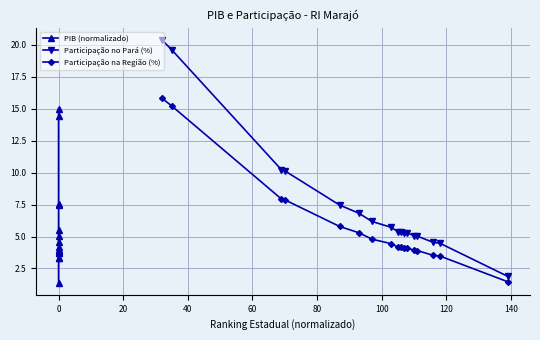

True or false: Participação na Região (%) and Participação no Pará (%) cross at least once.

False